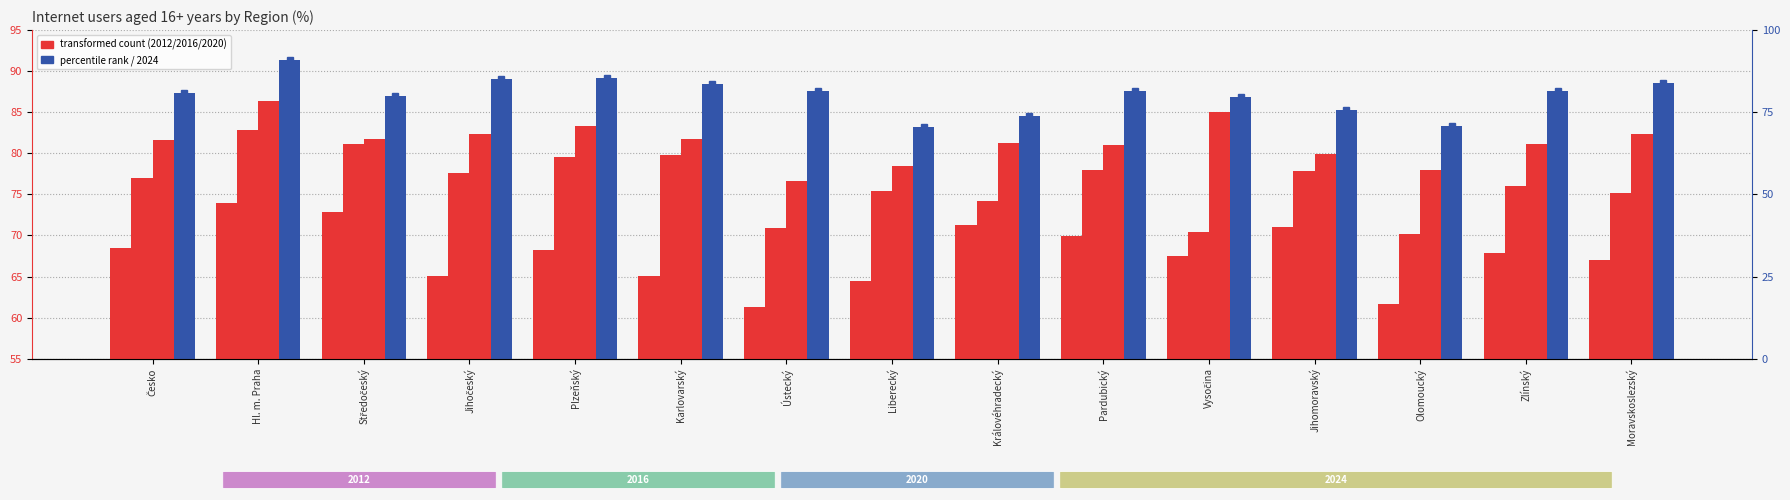

Between Středočeský and Karlovarský, which series saw the biggest shift?

2012